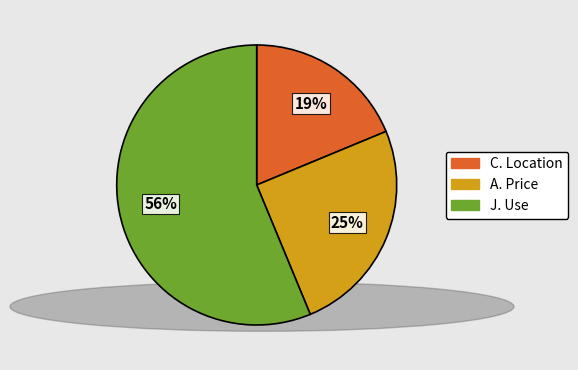

Count the number of slices in the pie.

3